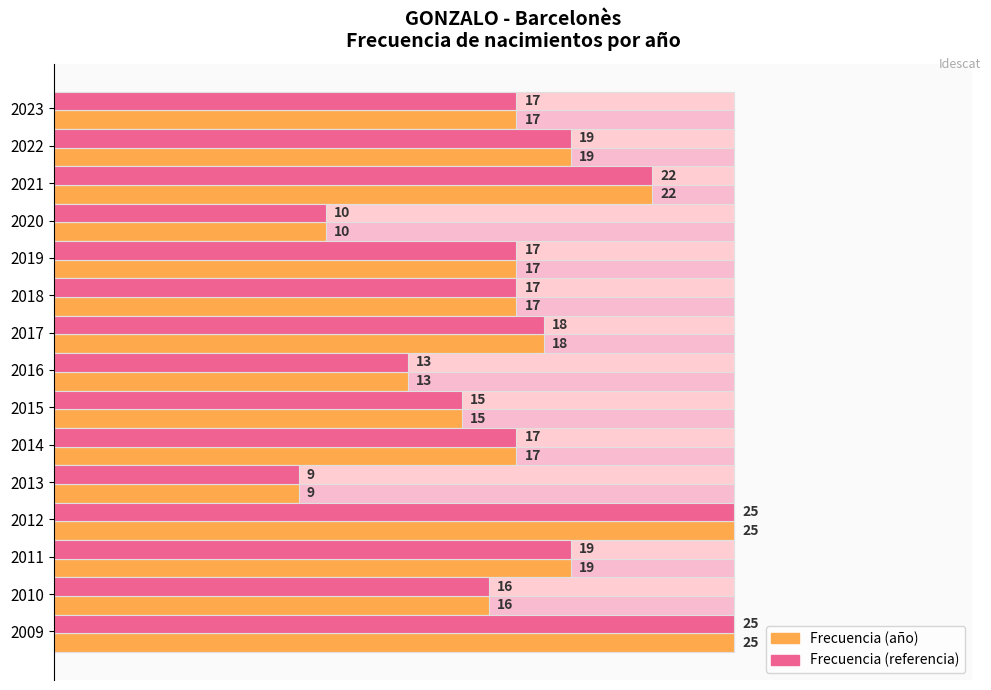

What is the minimum value for Frecuencia (barra)?

9